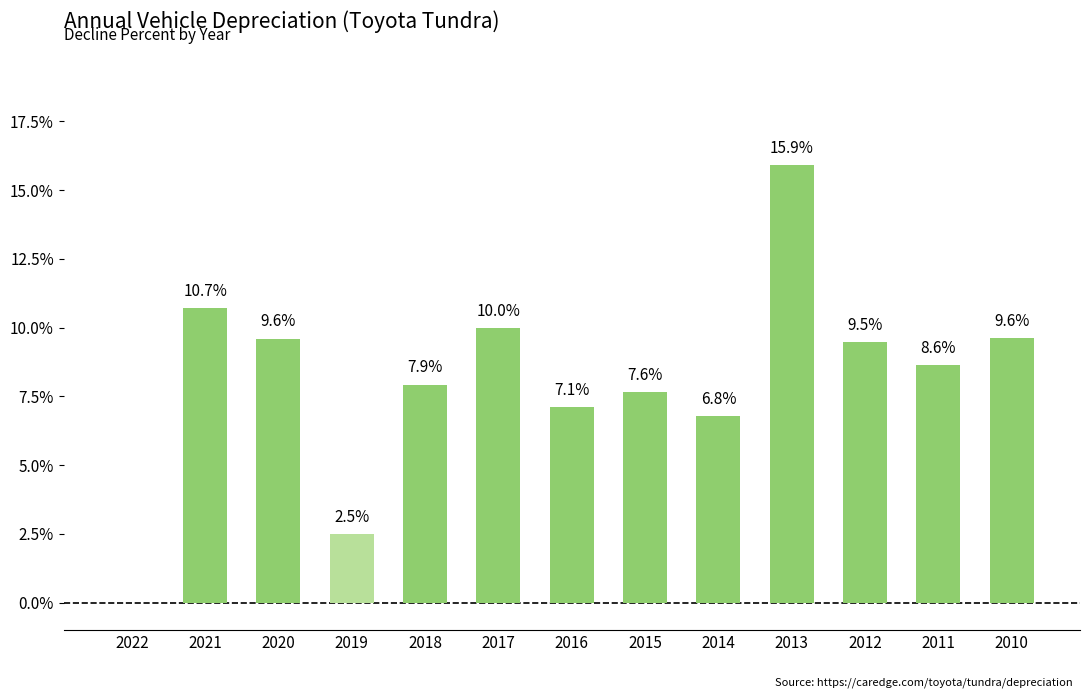

Are the bars horizontal?

No